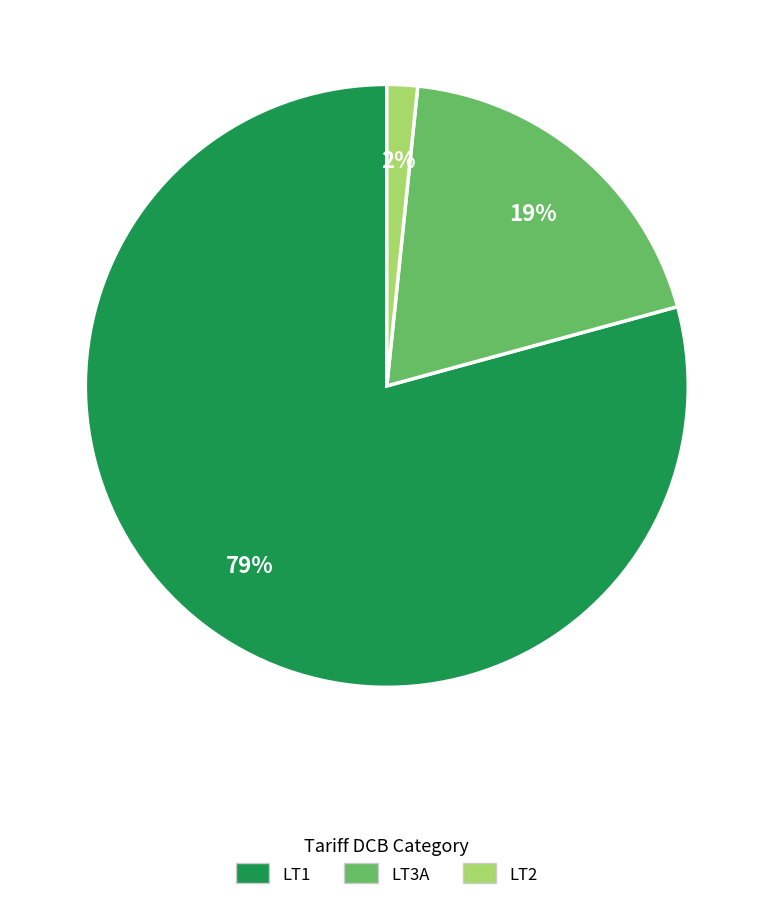

Rank the categories by value from lowest to highest.

LT2, LT3A, LT1